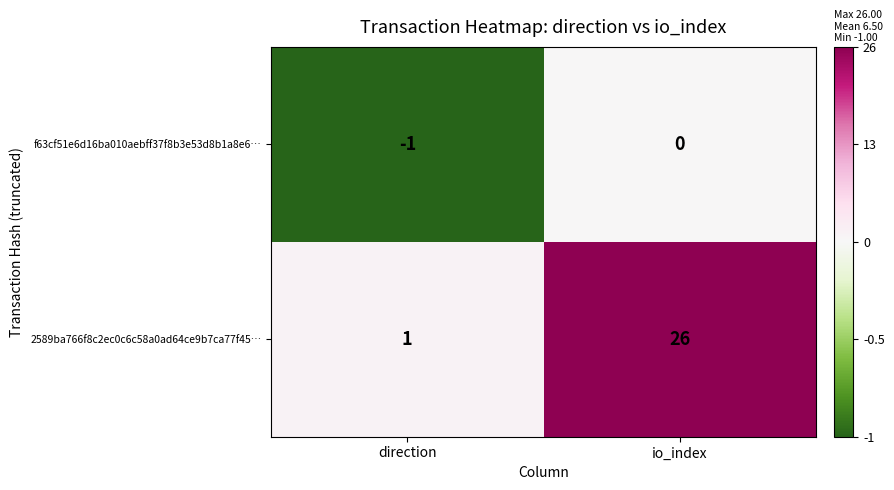

The f63cf51e6d16ba010aebff37f8b3e53d8b1a8e6… series shows 1 at io_index. True or false?

False